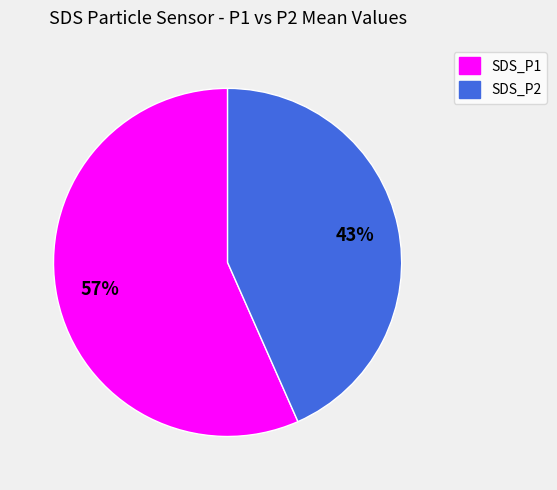

Is there a majority slice in this chart?

Yes